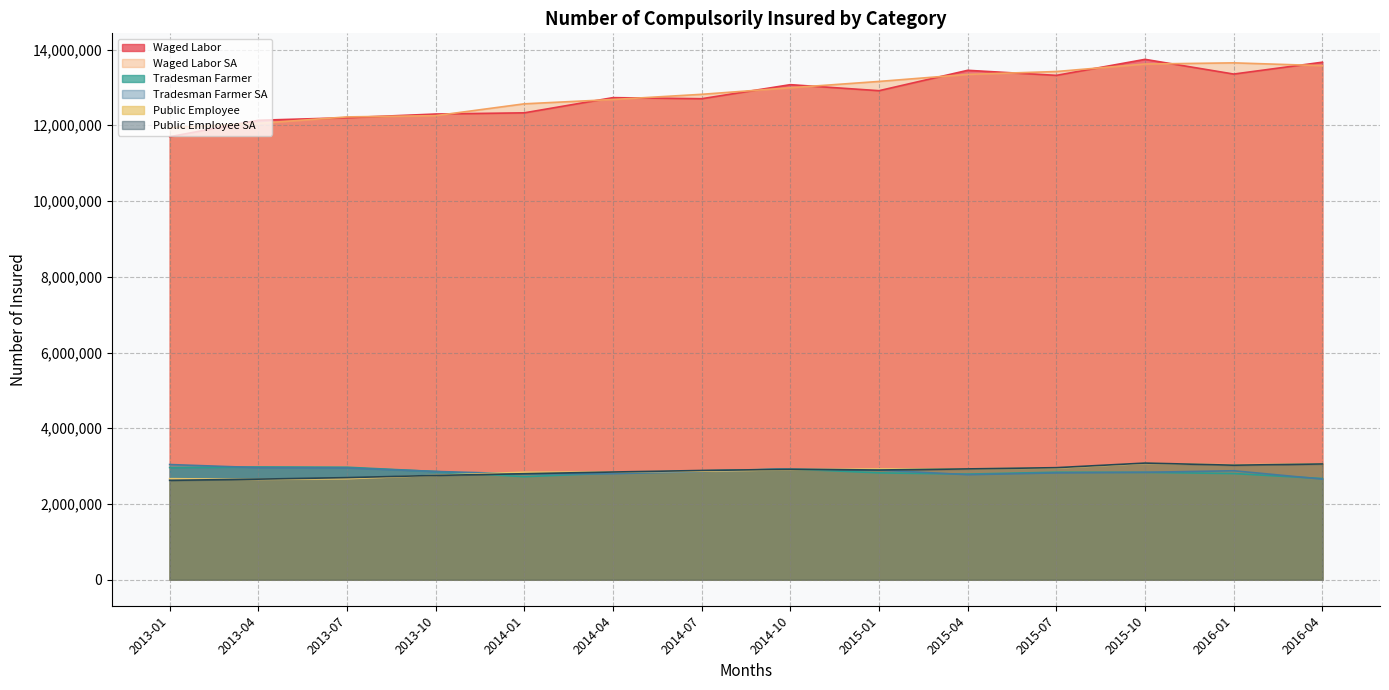

True or false: Public Employee SA and Waged Labor SA intersect in this chart.

False